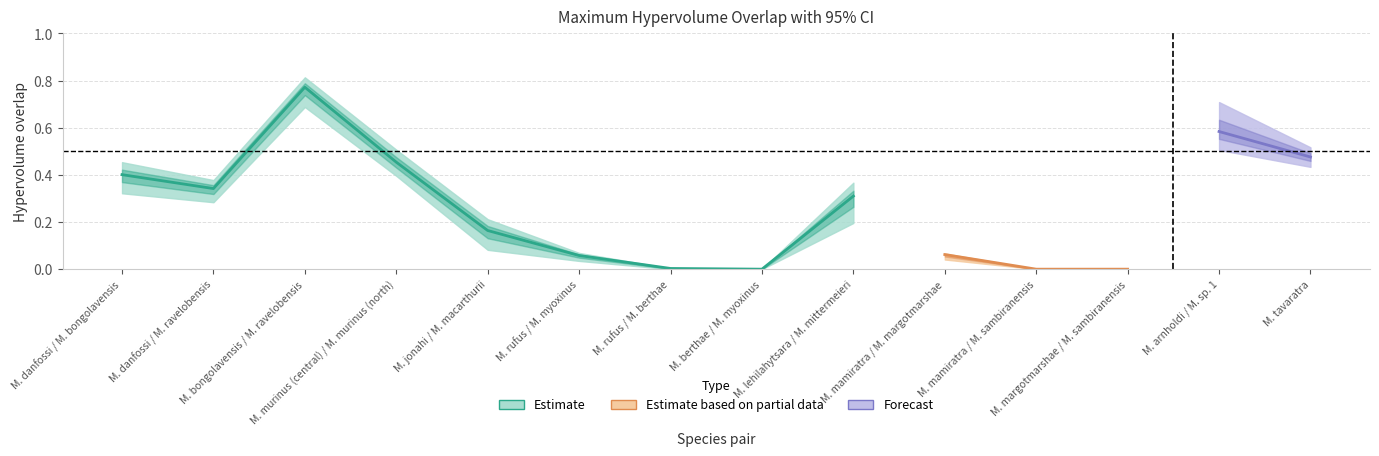

Does the chart have visible grid lines?

Yes